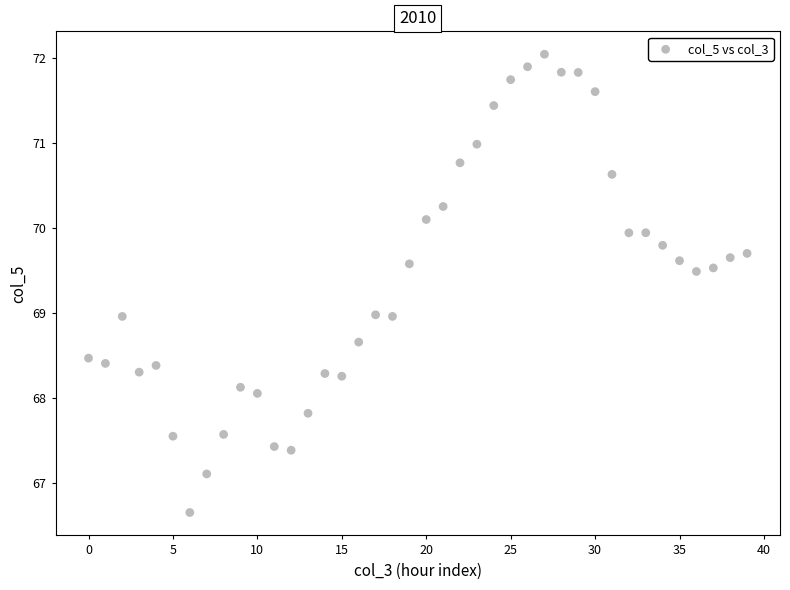

What is the range of Y values (max minus min)?

5.4